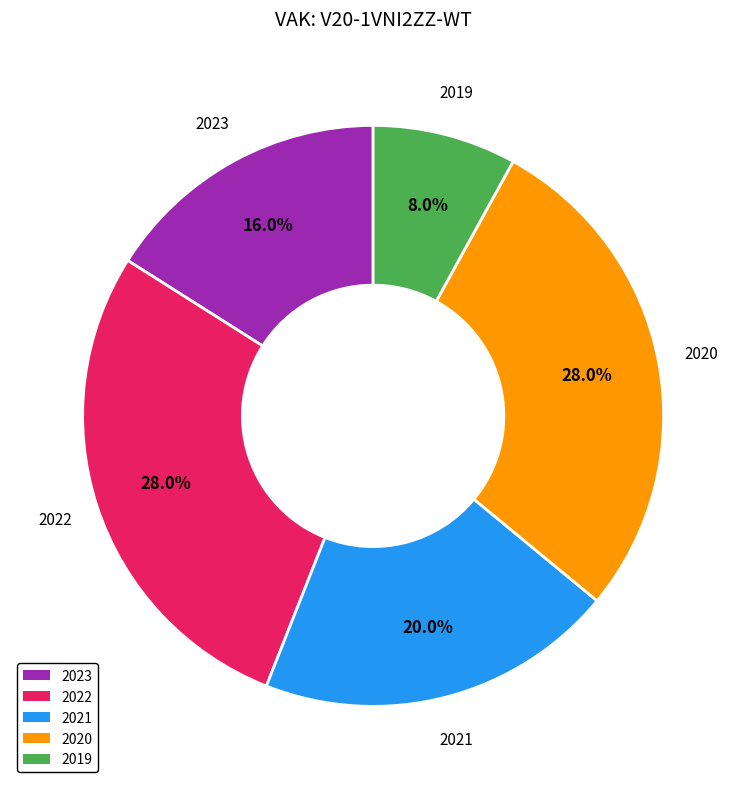

Is there a majority slice in this chart?

No